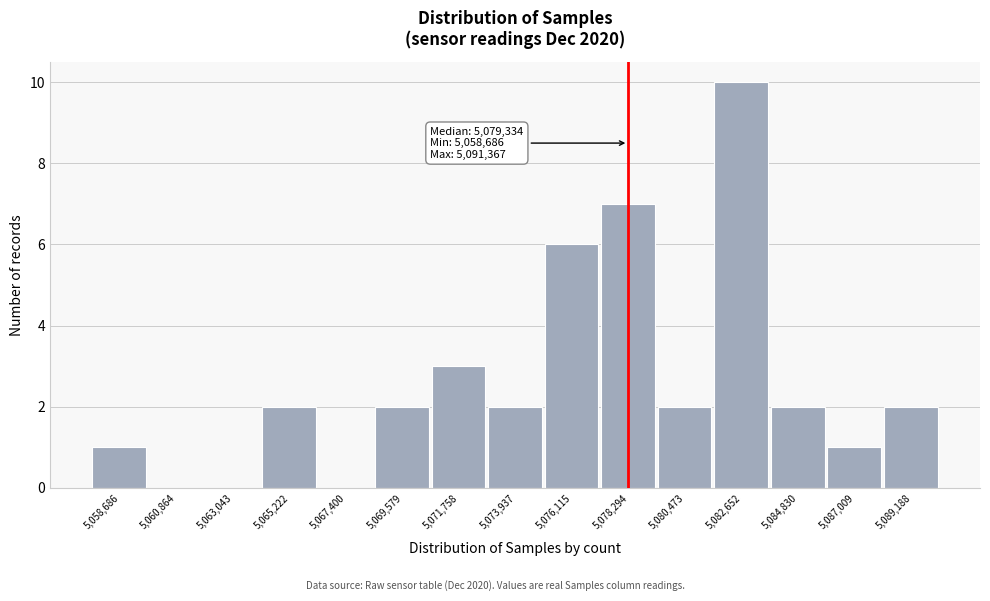

Reading left to right, what are all the values shown in this chart?

5,058,686=1	5,060,864=0	5,063,043=0	5,065,222=2	5,067,400=0	5,069,579=2	5,071,758=3	5,073,937=2	5,076,115=6	5,078,294=7	5,080,473=2	5,082,652=10	5,084,830=2	5,087,009=1	5,089,188=2